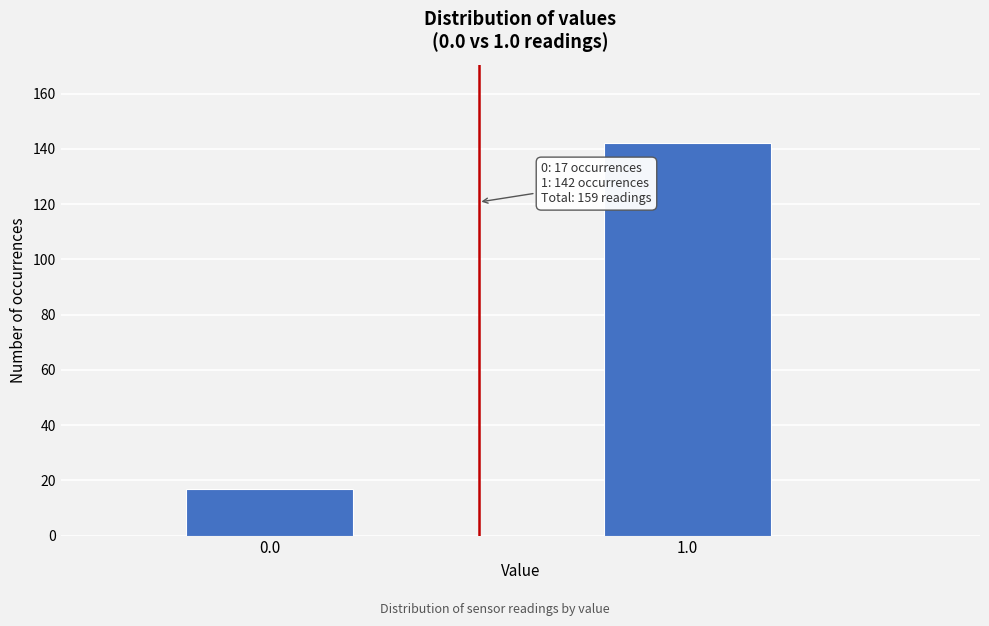

Reading right to left, list all the values displayed in this chart.

142	17